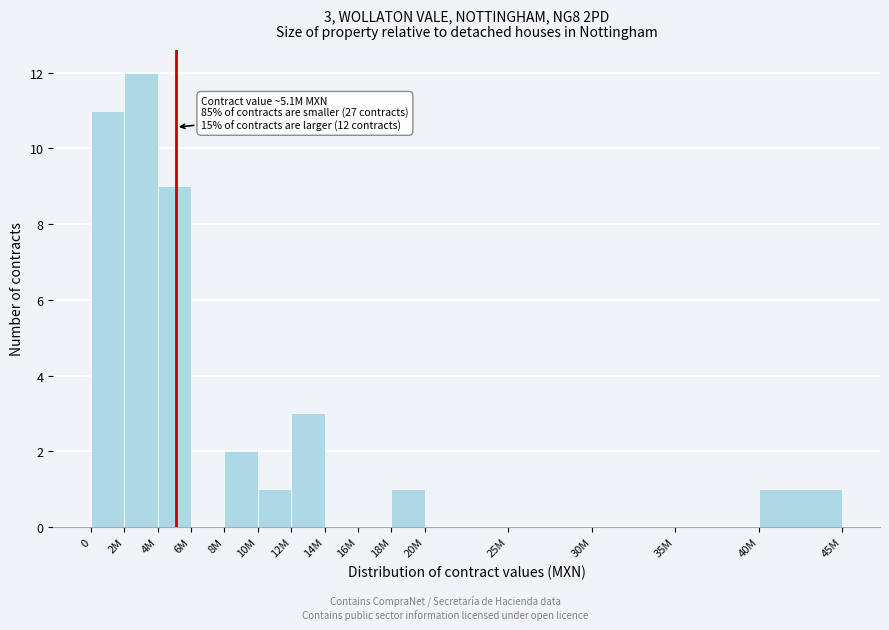

Reading left to right, transcribe all the data shown in this chart.

0=11	2M=12	4M=9	6M=0	8M=2	10M=1	12M=3	14M=0	16M=0	18M=1	20M=0	25M=0	30M=0	35M=0	40M=1